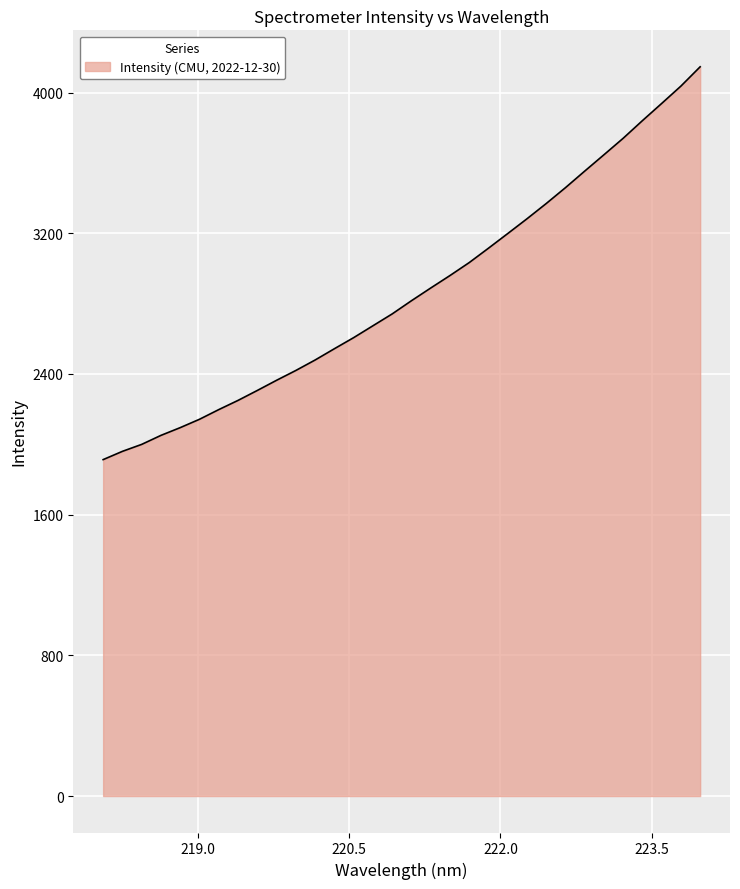

What is the difference between the maximum and minimum values?

2233.5